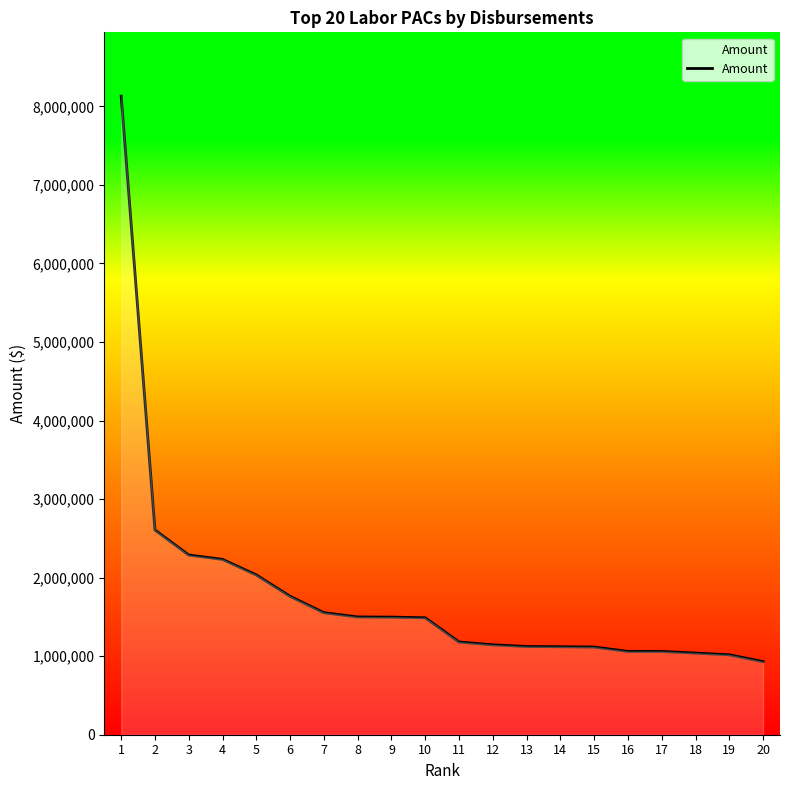

What is the change in value from 2 to 18?

-1566954